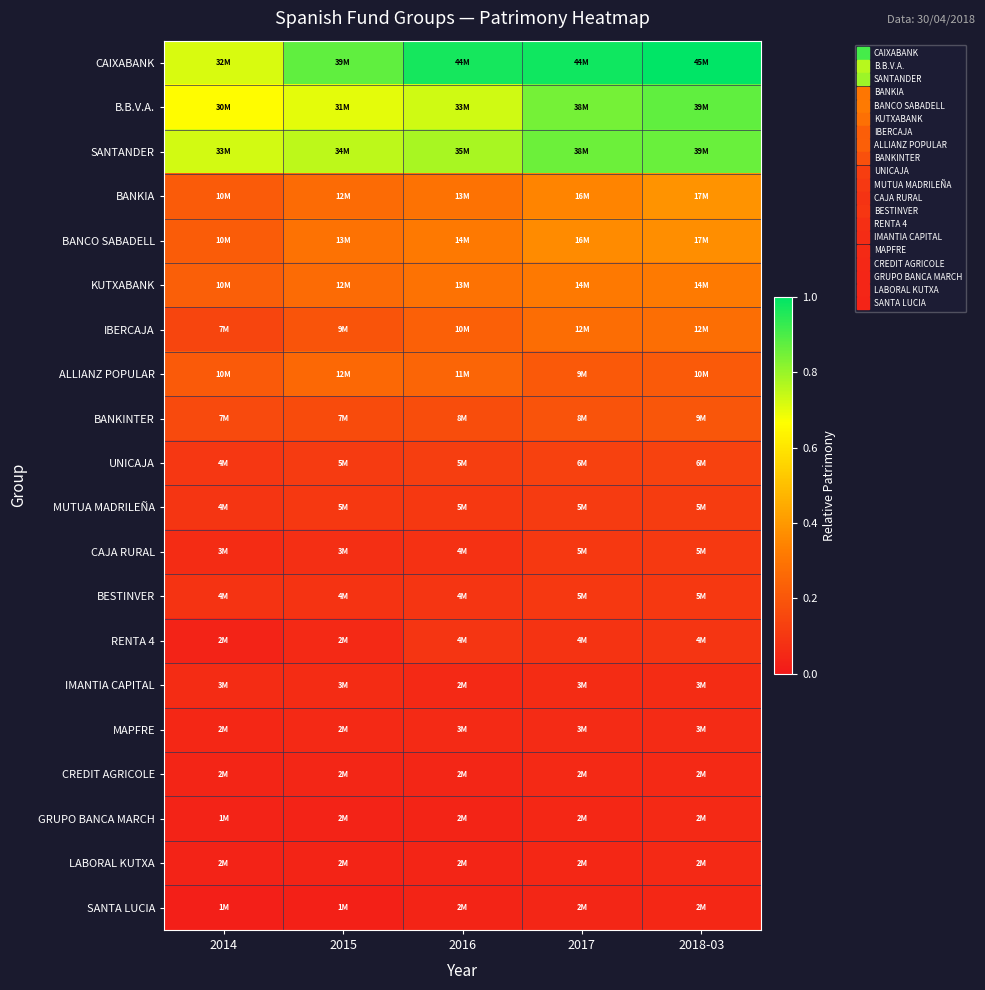

Reading left to right, what are all the values shown in this chart?

CAIXABANK: 2014=0.7	2015=0.9	2016=1.0	2017=1.0	2018-03=1.0
B.B.V.A.: 2014=0.7	2015=0.7	2016=0.7	2017=0.8	2018-03=0.9
SANTANDER: 2014=0.7	2015=0.8	2016=0.8	2017=0.9	2018-03=0.9
BANKIA: 2014=0.2	2015=0.3	2016=0.3	2017=0.3	2018-03=0.4
BANCO SABADELL: 2014=0.2	2015=0.3	2016=0.3	2017=0.4	2018-03=0.4
KUTXABANK: 2014=0.2	2015=0.3	2016=0.3	2017=0.3	2018-03=0.3
IBERCAJA: 2014=0.1	2015=0.2	2016=0.2	2017=0.3	2018-03=0.3
ALLIANZ POPULAR: 2014=0.2	2015=0.3	2016=0.2	2017=0.2	2018-03=0.2
BANKINTER: 2014=0.2	2015=0.2	2016=0.2	2017=0.2	2018-03=0.2
UNICAJA: 2014=0.1	2015=0.1	2016=0.1	2017=0.1	2018-03=0.1
MUTUA MADRILEÑA: 2014=0.1	2015=0.1	2016=0.1	2017=0.1	2018-03=0.1
CAJA RURAL: 2014=0.1	2015=0.1	2016=0.1	2017=0.1	2018-03=0.1
BESTINVER: 2014=0.1	2015=0.1	2016=0.1	2017=0.1	2018-03=0.1
RENTA 4: 2014=0.0	2015=0.1	2016=0.1	2017=0.1	2018-03=0.1
IMANTIA CAPITAL: 2014=0.1	2015=0.1	2016=0.1	2017=0.1	2018-03=0.1
MAPFRE: 2014=0.1	2015=0.1	2016=0.1	2017=0.1	2018-03=0.1
CREDIT AGRICOLE: 2014=0.0	2015=0.0	2016=0.0	2017=0.1	2018-03=0.1
GRUPO BANCA MARCH: 2014=0.0	2015=0.0	2016=0.0	2017=0.0	2018-03=0.1
LABORAL KUTXA: 2014=0.0	2015=0.0	2016=0.0	2017=0.0	2018-03=0.1
SANTA LUCIA: 2014=0.0	2015=0.0	2016=0.0	2017=0.0	2018-03=0.0